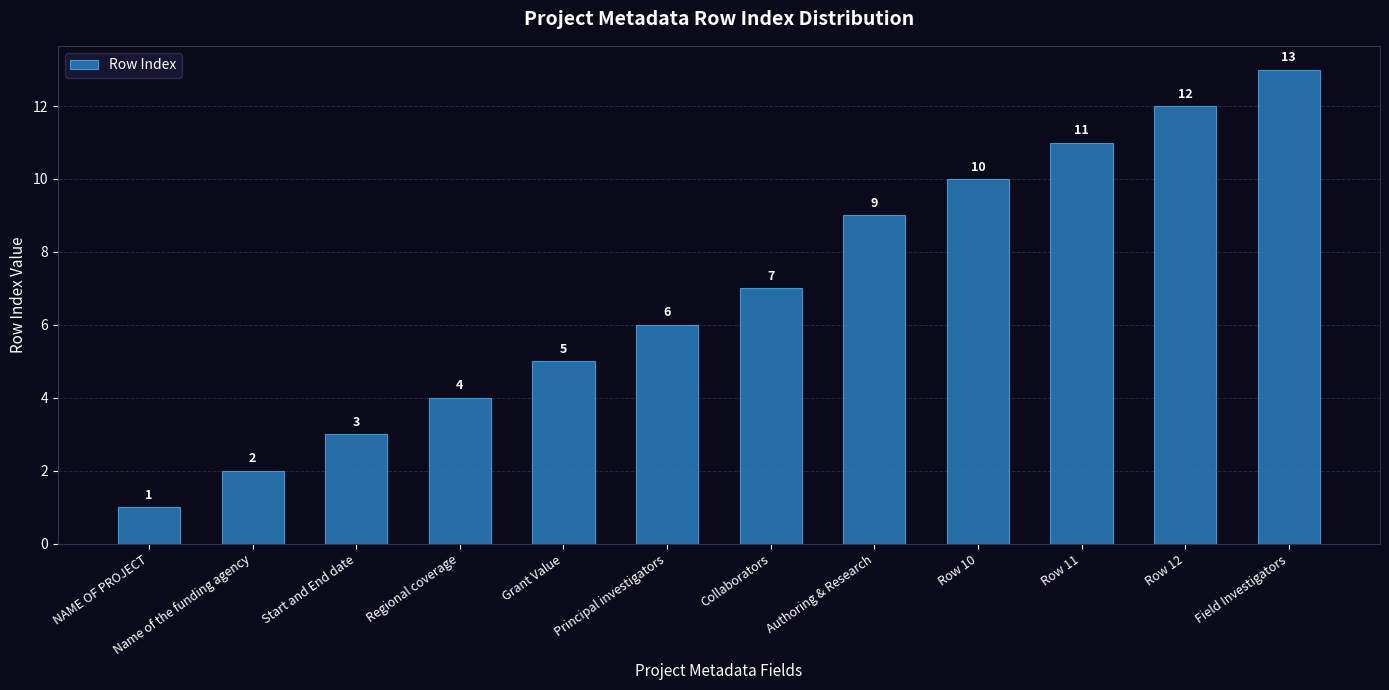

What is the difference between the second highest and minimum values?

11